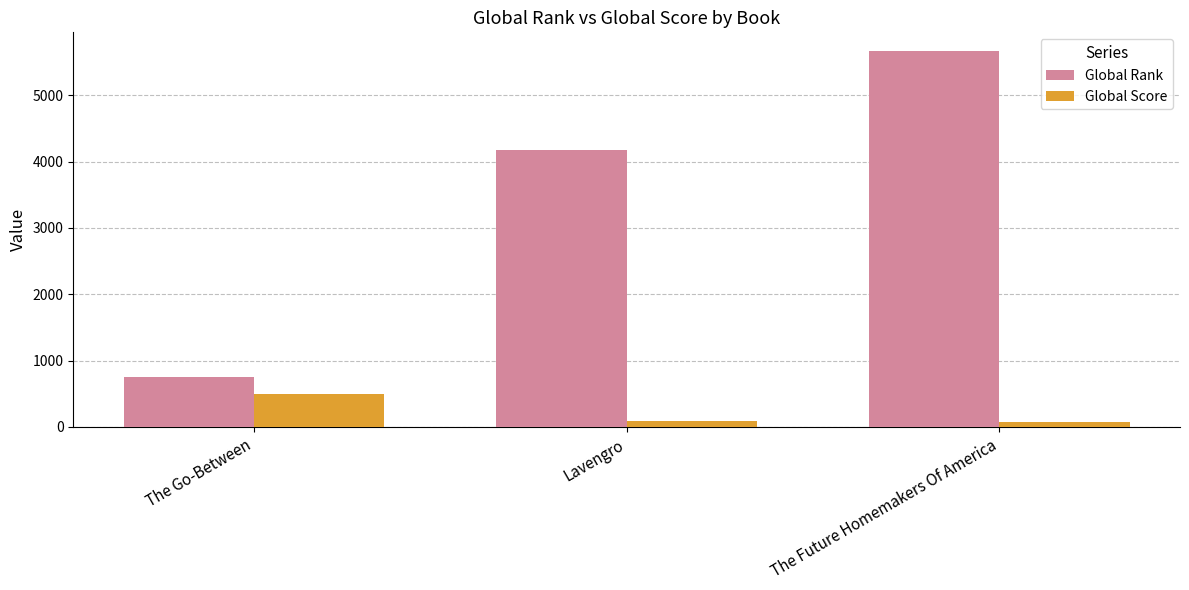

Rank the series at The Future Homemakers Of America from lowest to highest value.

Global Score, Global Rank